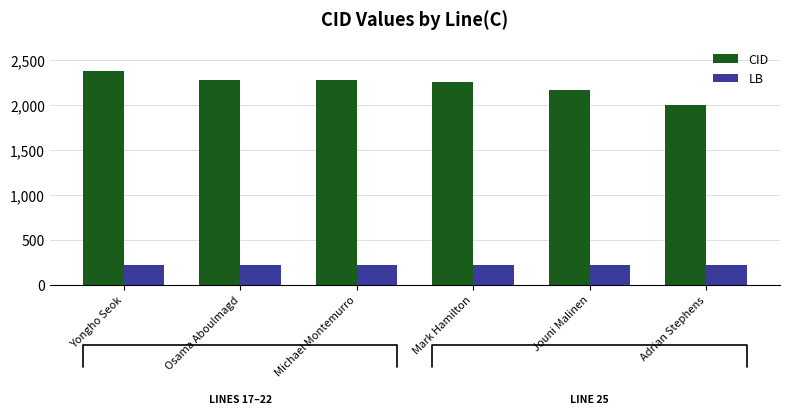

What is the sum of the LB values at Adrian Stephens and Mark Hamilton?

432